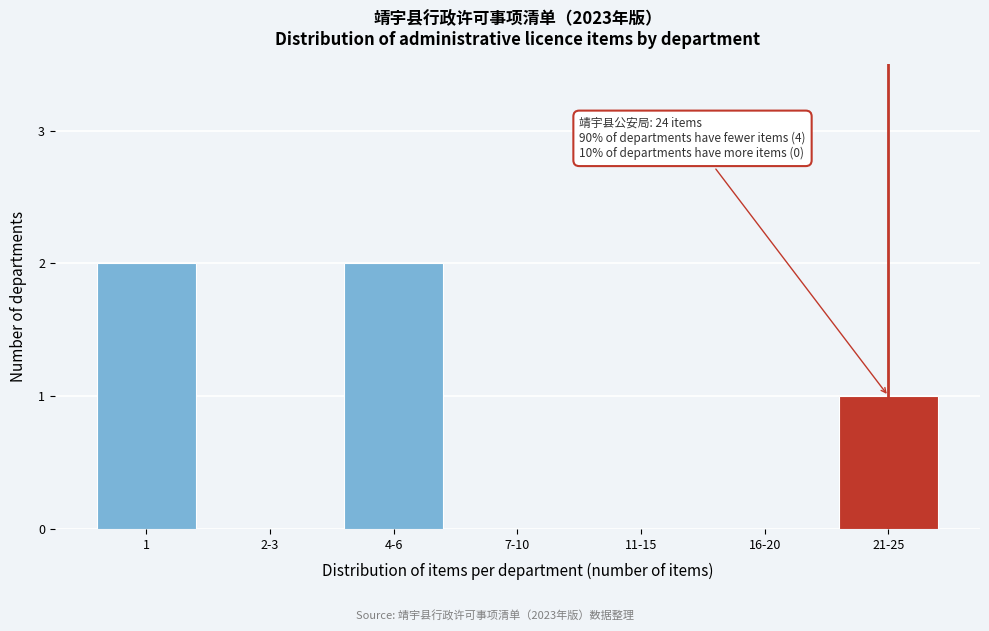

Reading left to right, what are all the values shown in this chart?

1=2	2-3=0	4-6=2	7-10=0	11-15=0	16-20=0	21-25=1